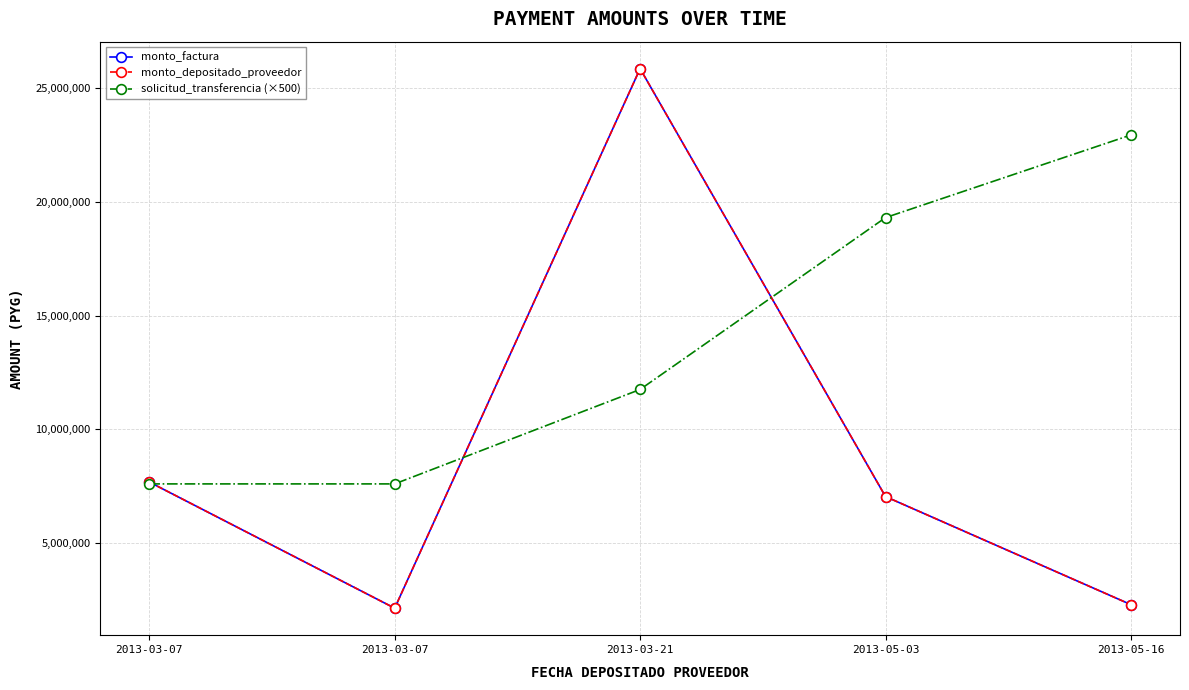

How many lines are shown in the chart?

3